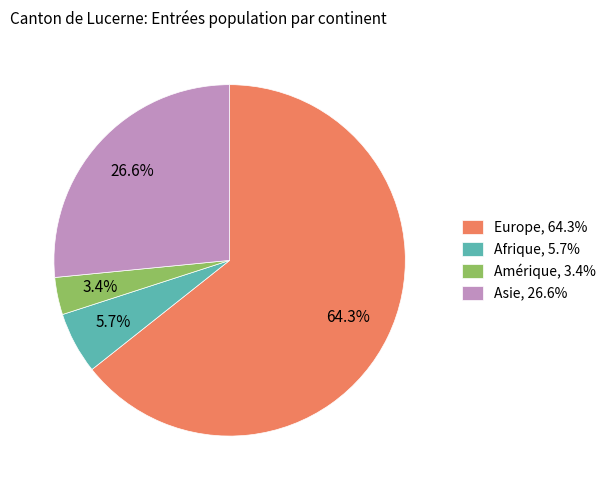

Is there any slice that represents more than half of the pie?

Yes